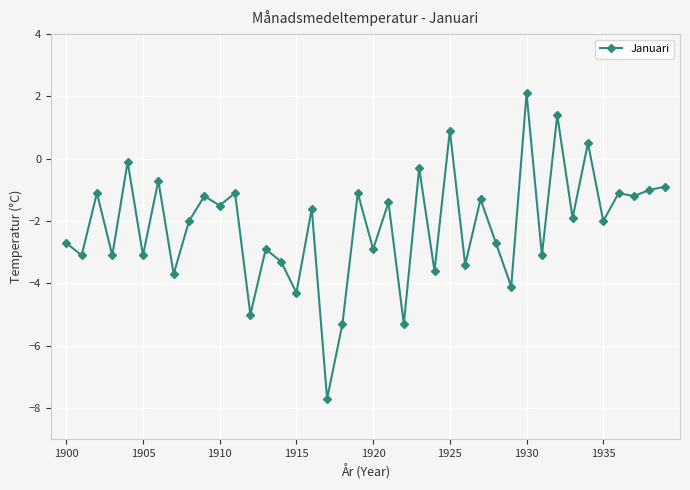

What is the value of the 35th point from the left?

0.5